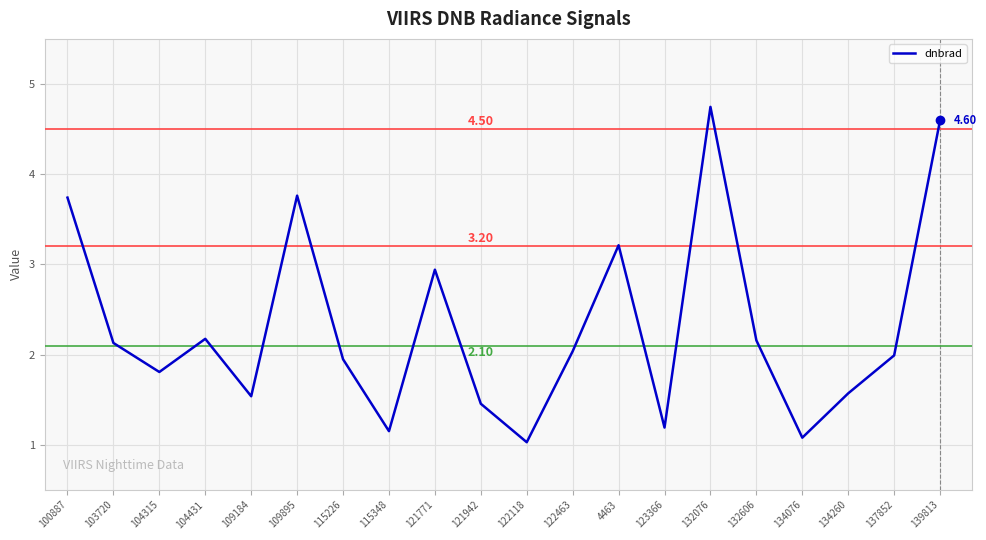

What is the difference between the maximum and minimum values?

3.7